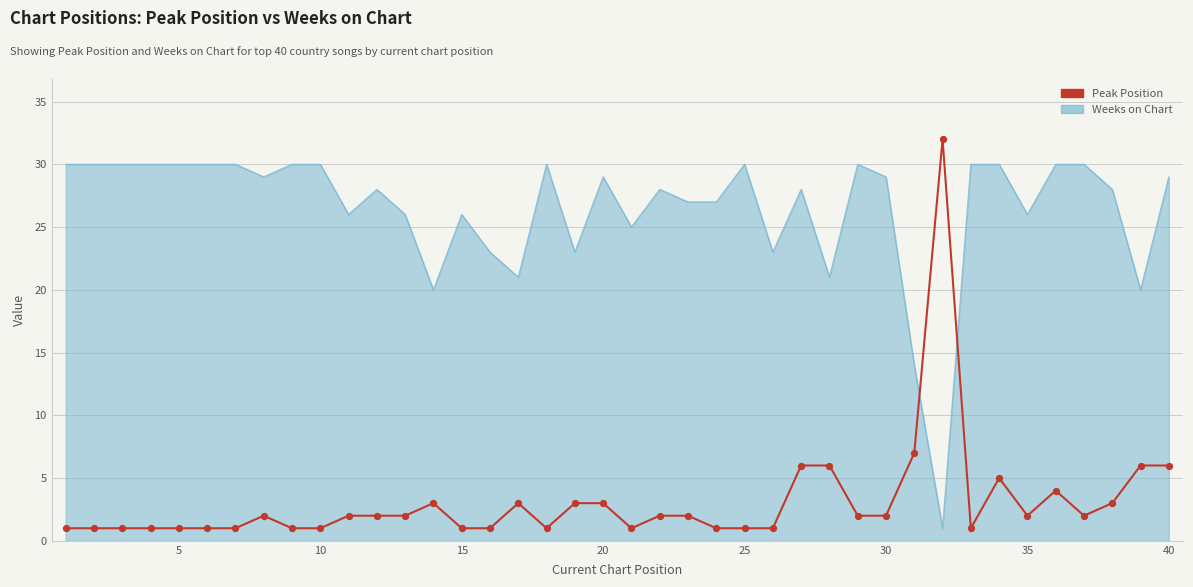

Which series has the widest spread of values?

Peak Position